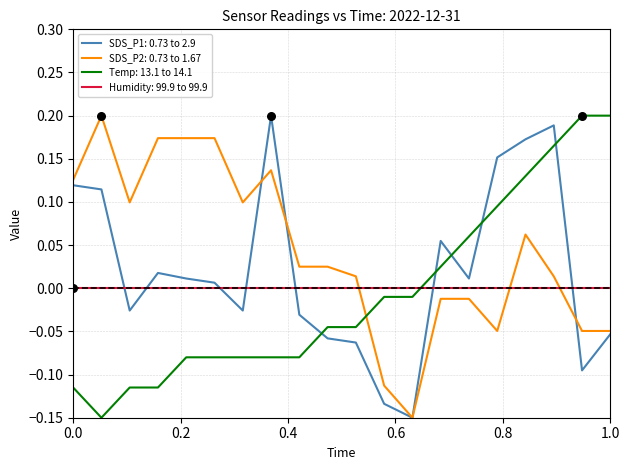

How many times do Temp: 13.1 to 14.1 and Humidity: 99.9 to 99.9 cross each other?

1